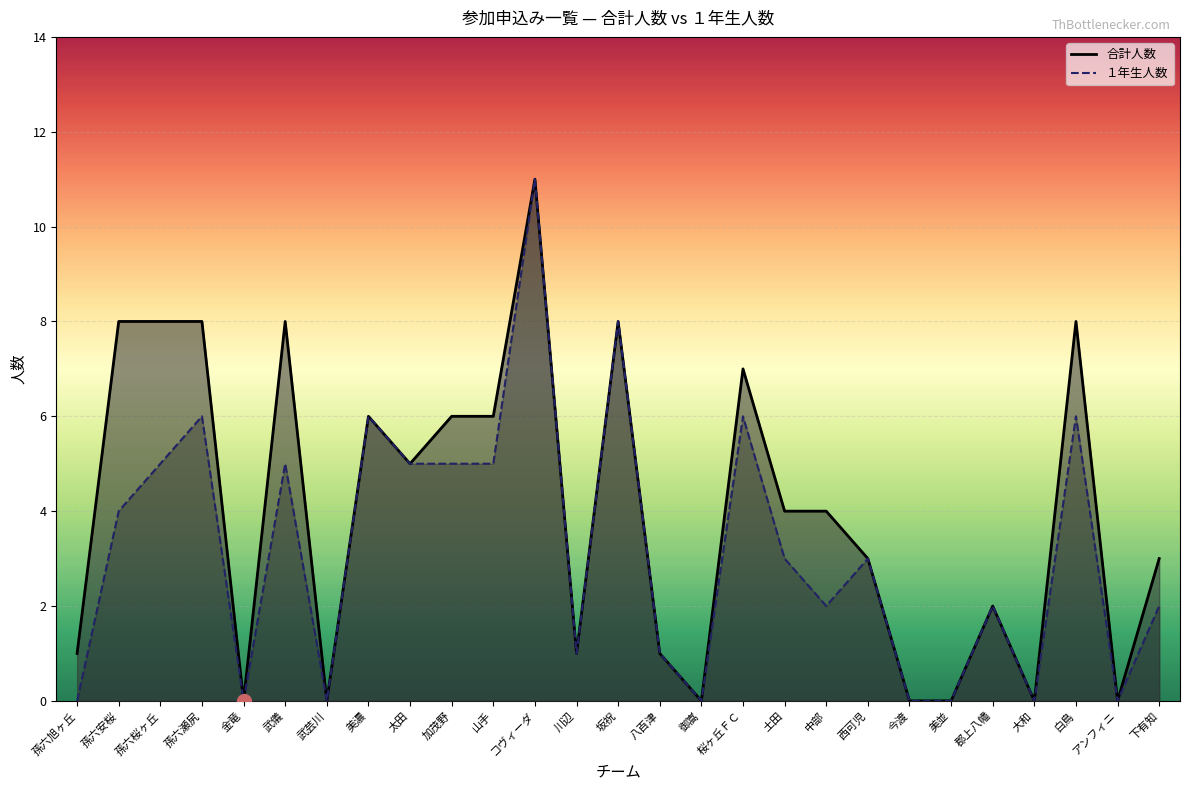

What is the total value across all series at 孫六安桜?

12